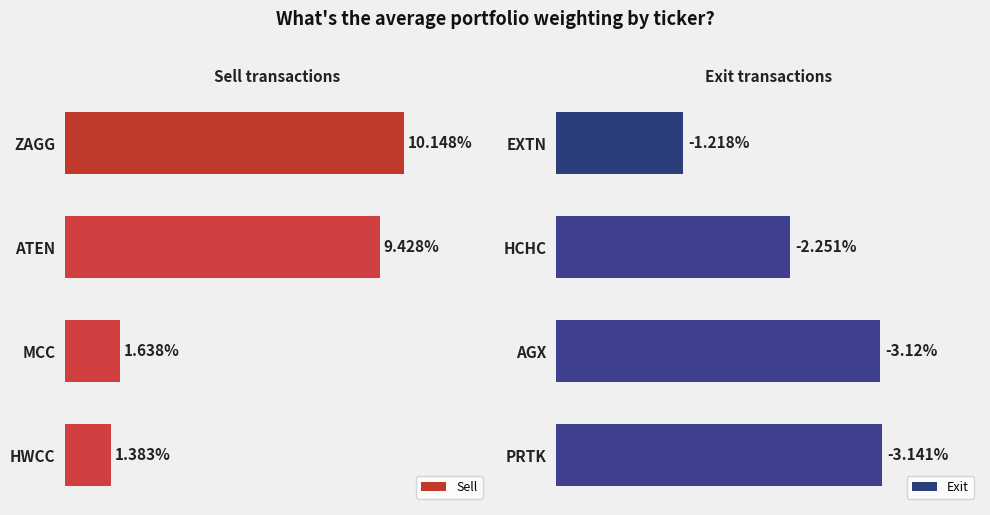

Rank the categories by Sell value from lowest to highest.

HWCC, MCC, ATEN, ZAGG